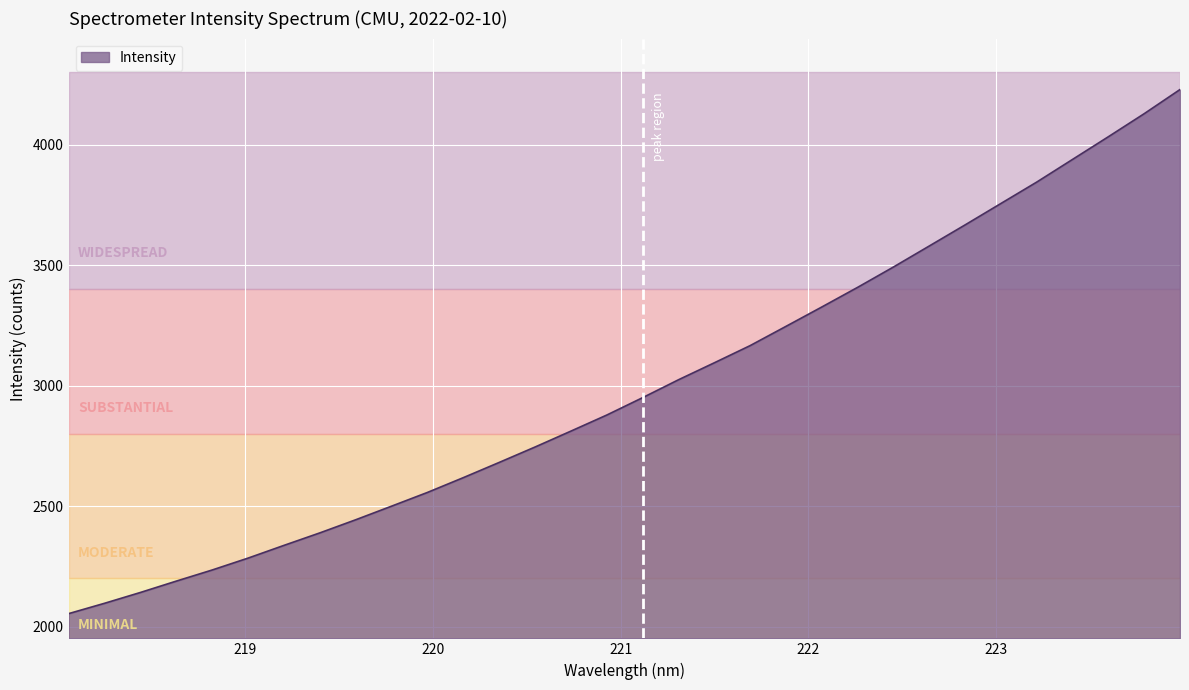

What is the greatest value displayed?

4229.1